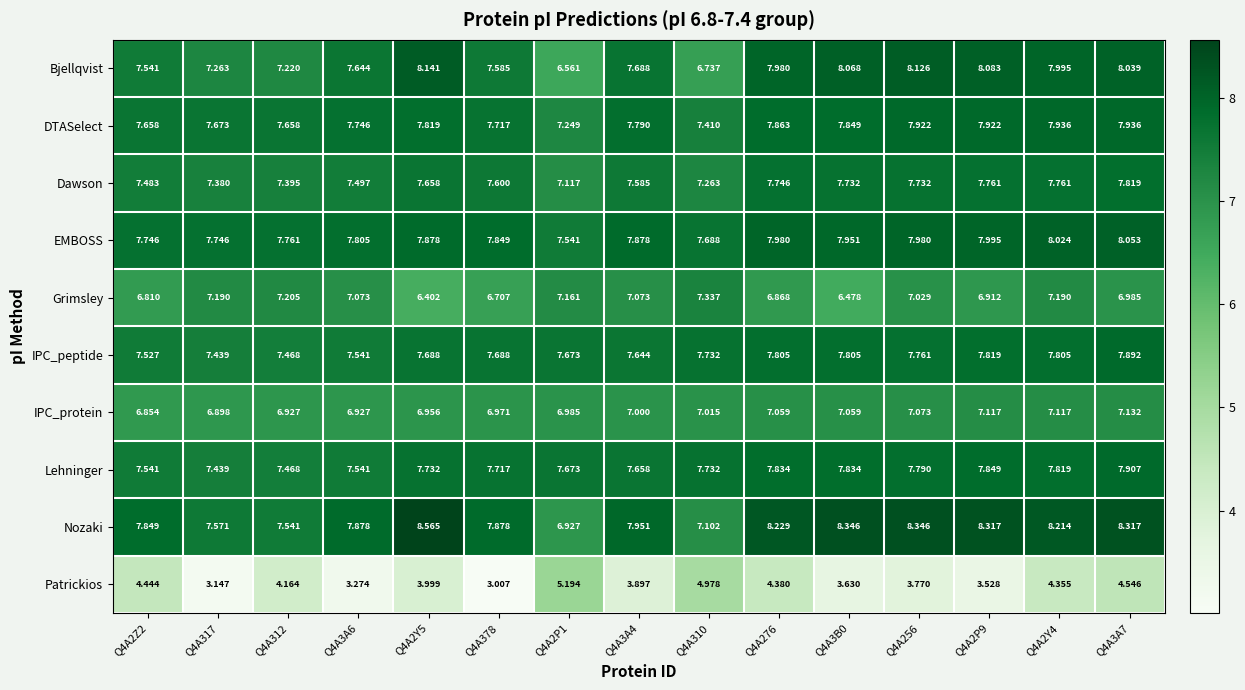

Rank the series by their maximum value, from highest to lowest.

Nozaki, Bjellqvist, EMBOSS, DTASelect, Lehninger, IPC_peptide, Dawson, Grimsley, IPC_protein, Patrickios